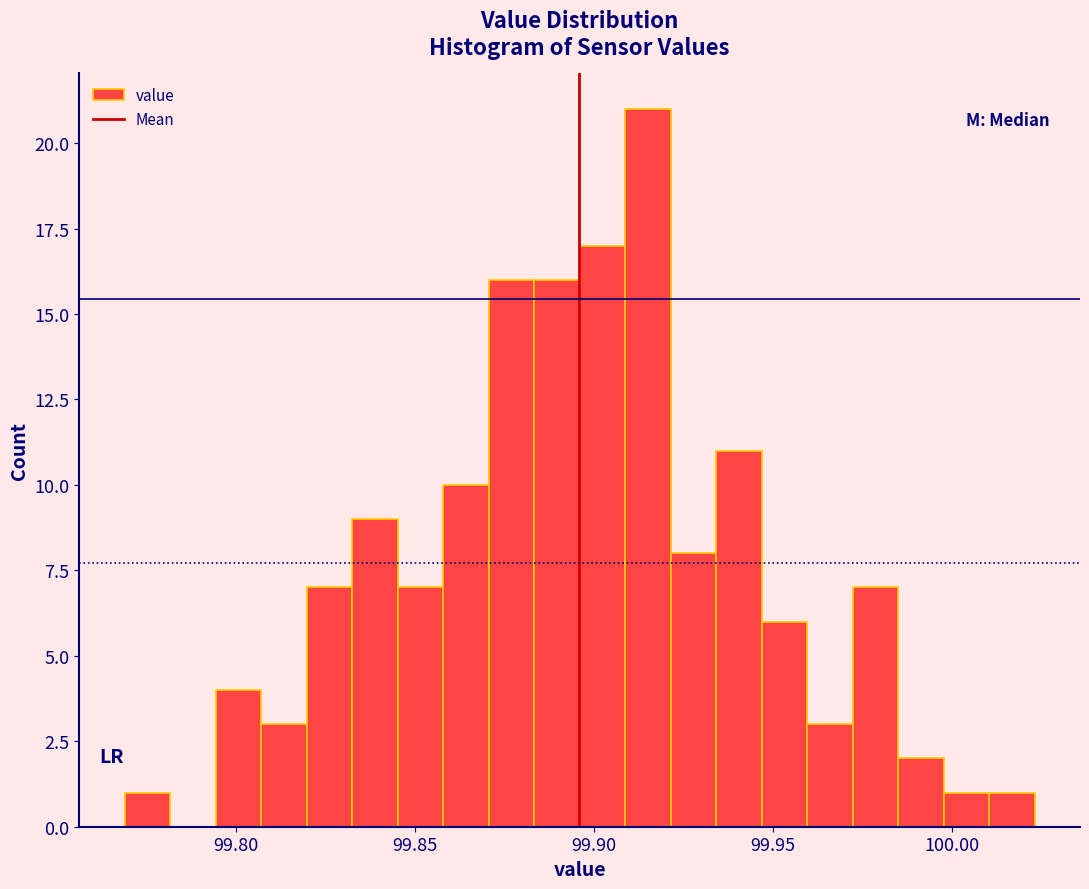

Around what value on the x-axis is the tallest bar? Give the approximate position of its centre, as read against the axis.

99.915